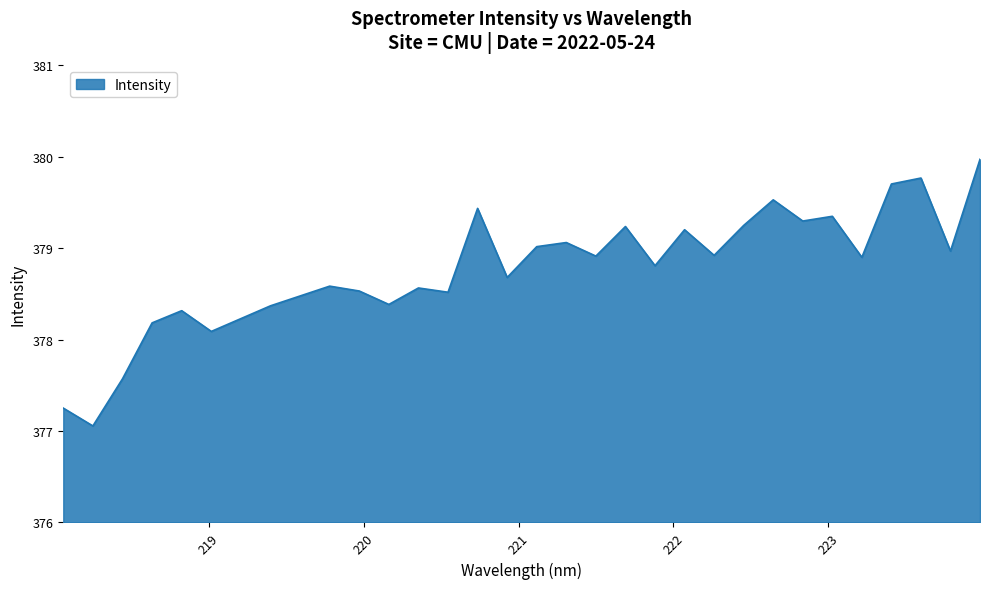

What is the difference between the maximum and minimum values?

2.9